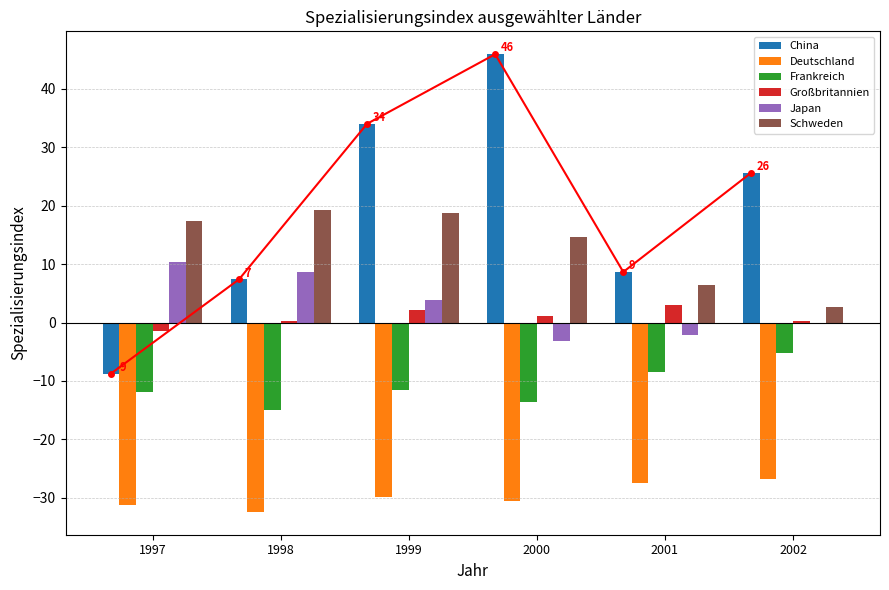

Which series has the widest spread of values?

China